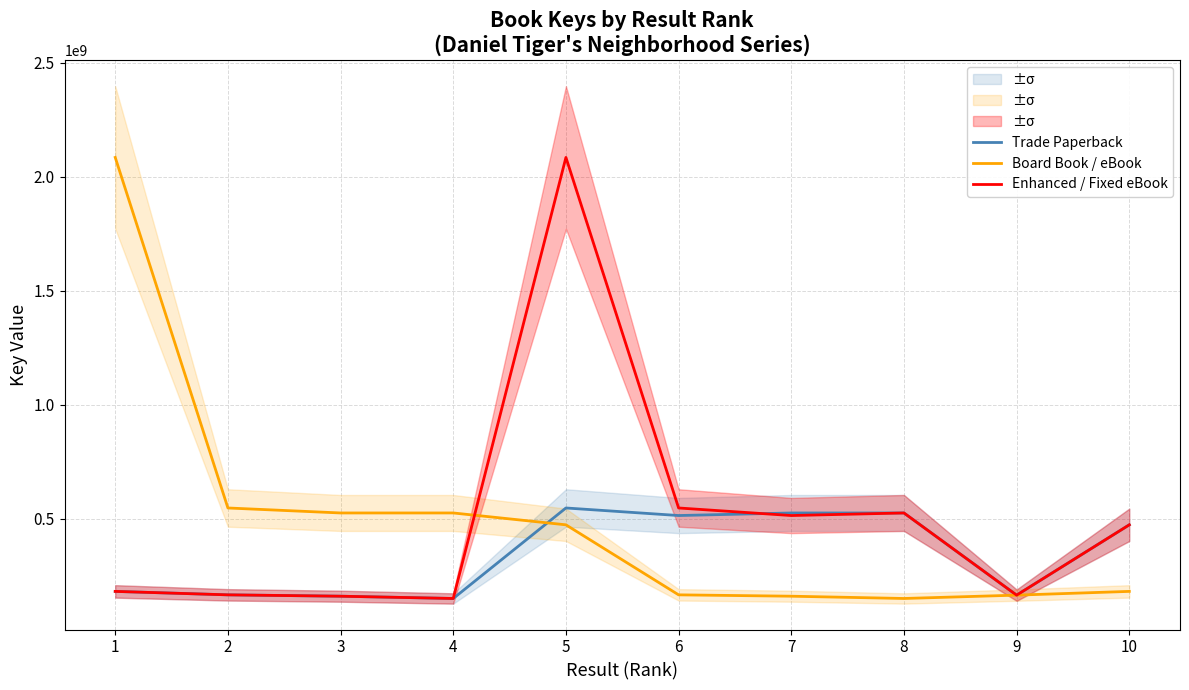

How many categories are shown in the chart?

10